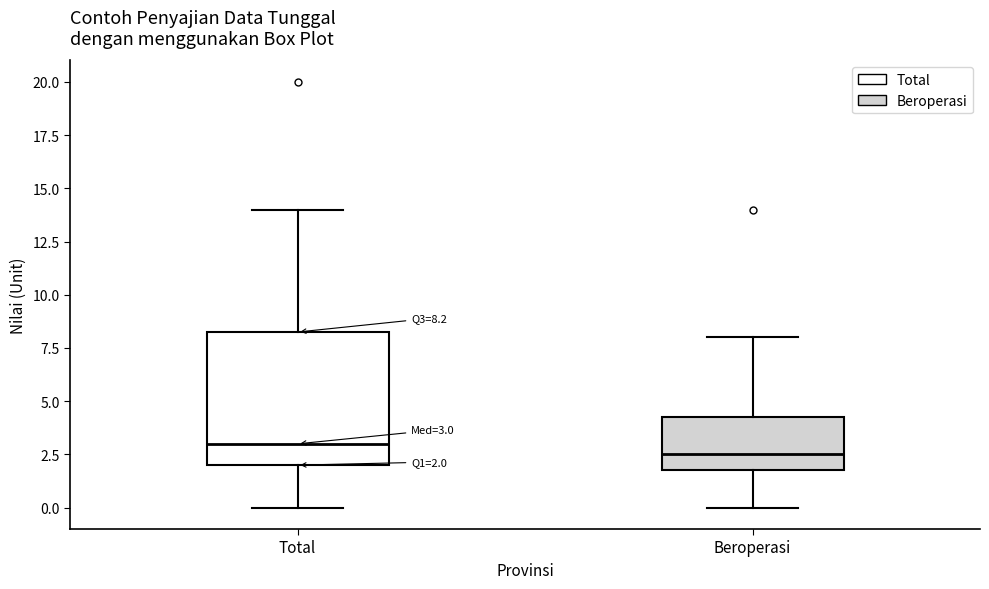

Which box's median line is the lowest?

Beroperasi